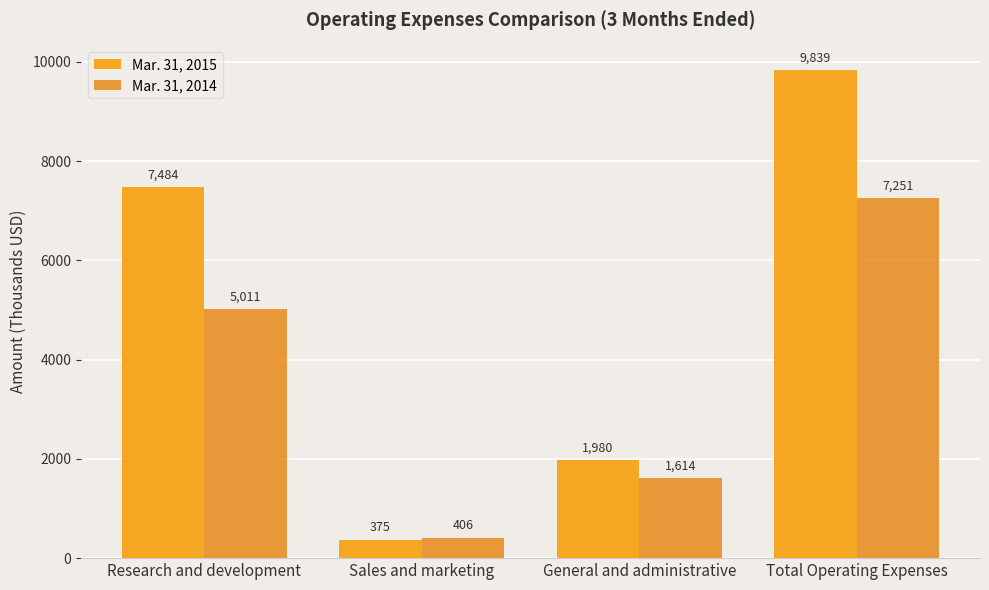

Count the Mar. 31, 2015 values in the range 1980 to 9839.

3